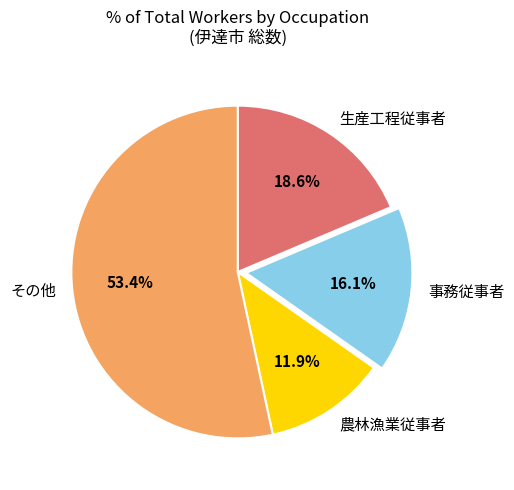

Do その他 and 生産工程従事者 together represent more than half of the pie?

Yes